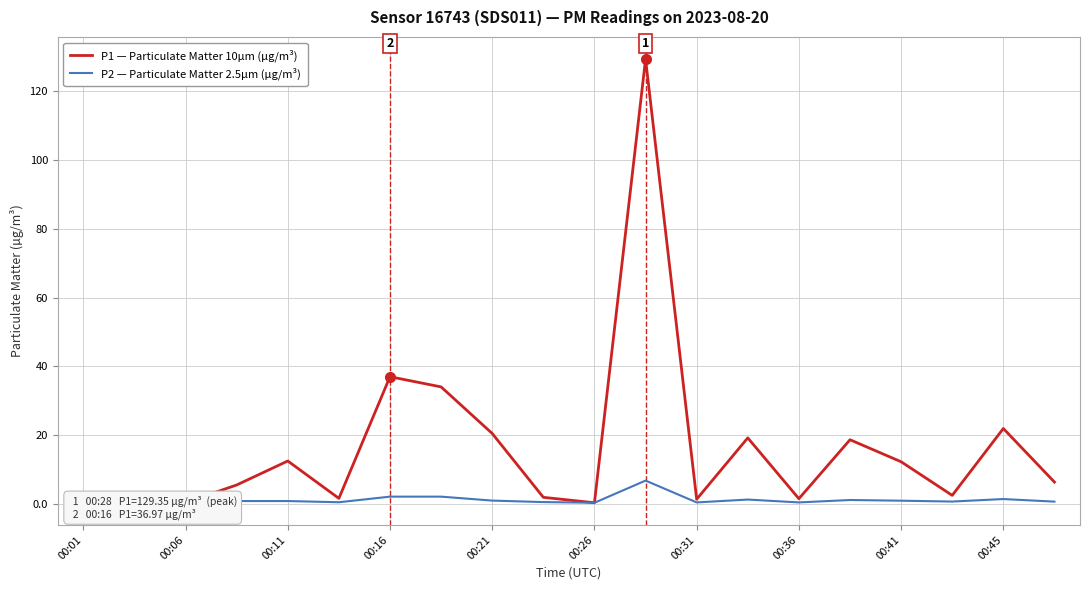

Which series has the widest spread of values?

P1 — Particulate Matter 10µm (µg/m³)